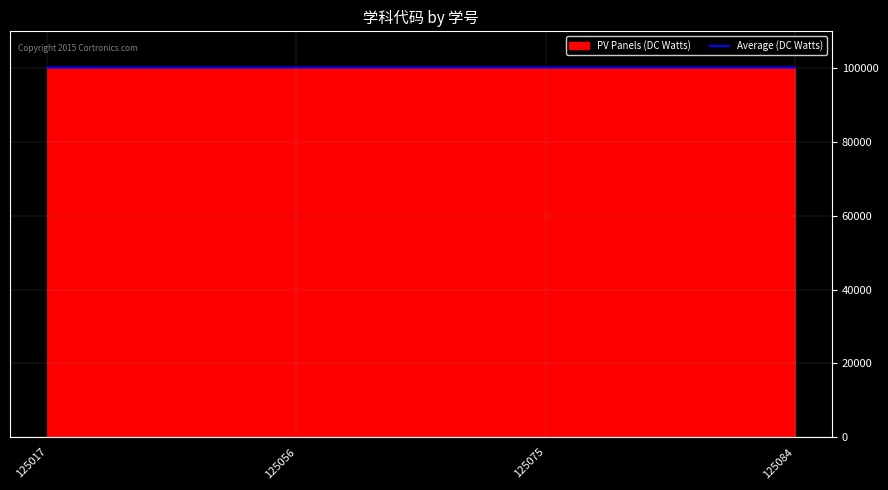

True or false: PV Panels (DC Watts) has a value of 175512.3 at 125084.

False